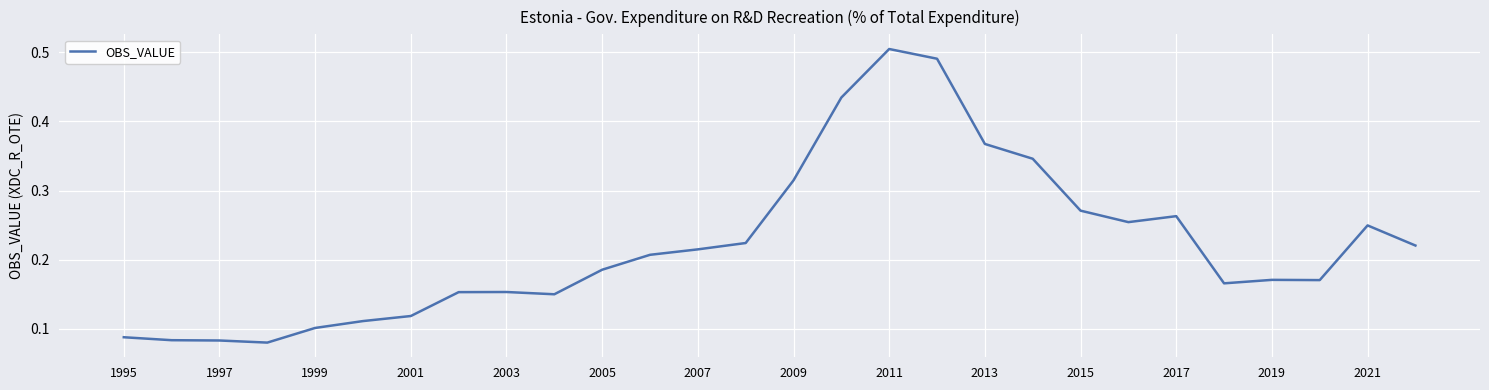

How many lines are shown in the chart?

1